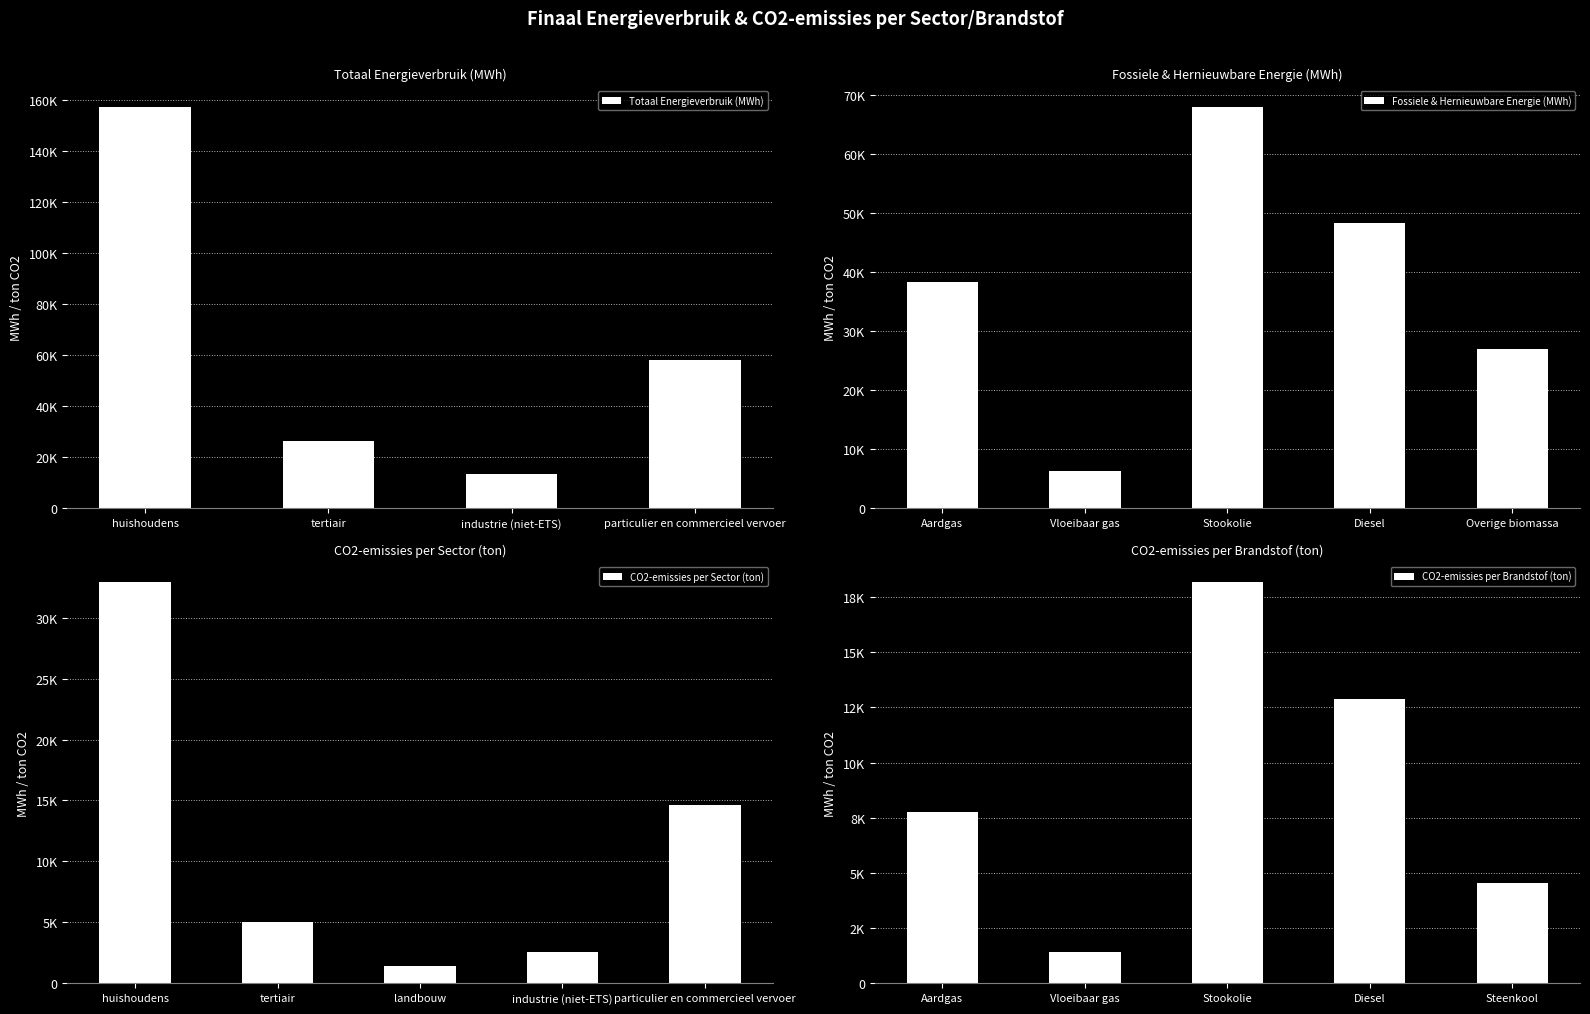

Does the chart contain stacked bars?

No